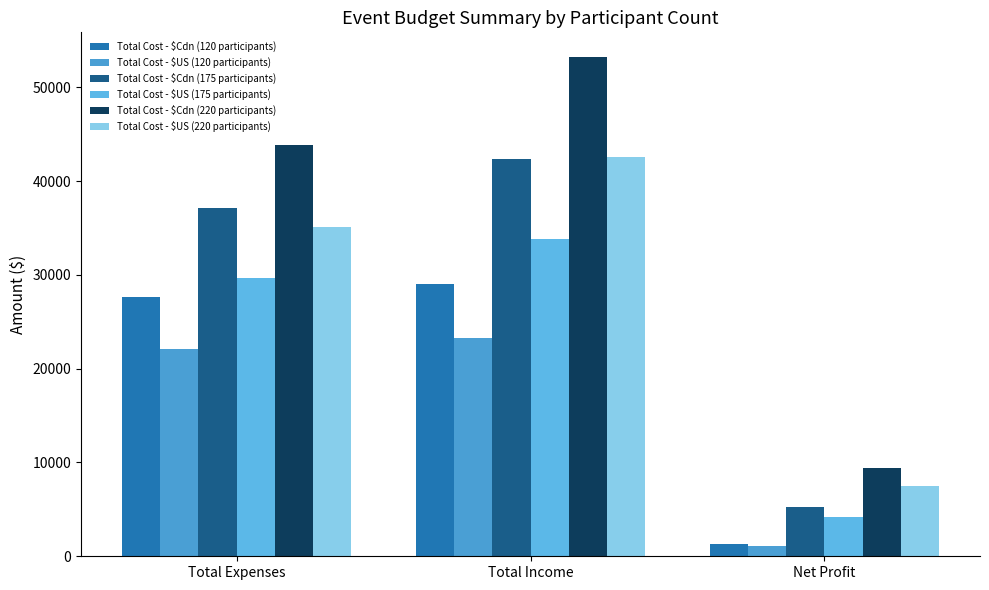

Where is Total Cost - $US (120 participants) nearest to the value 12146?

Total Expenses